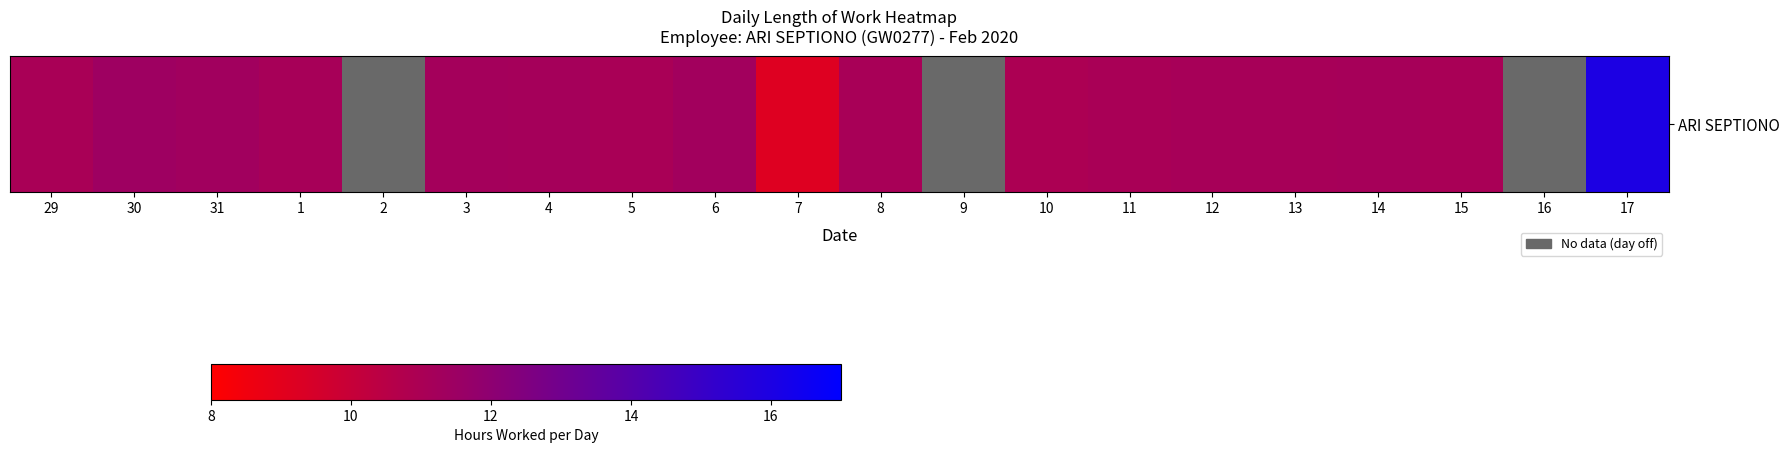

How many data points are above 11?

15